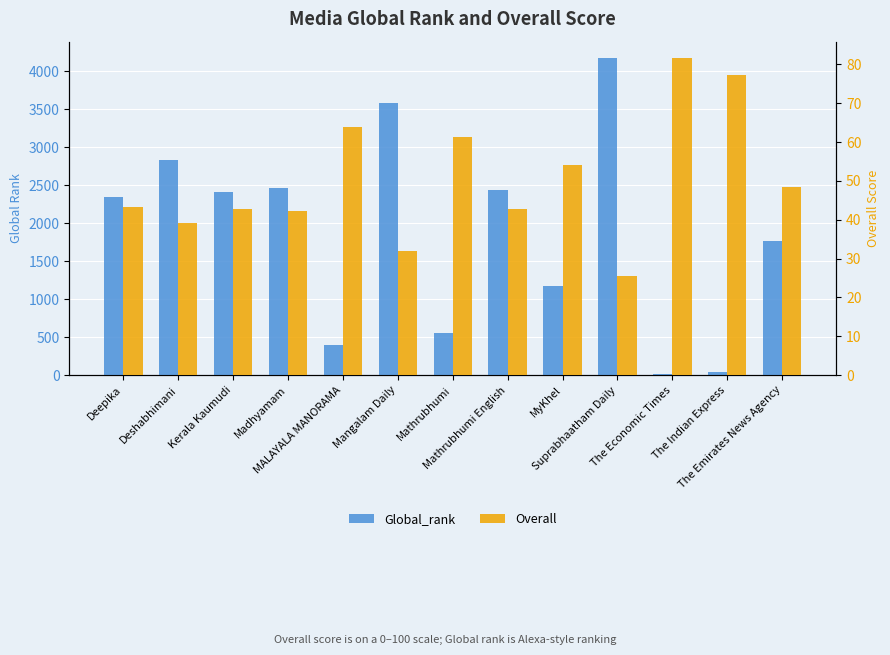

What is the difference between the maximum and minimum values in the Global_rank series?

4170.0